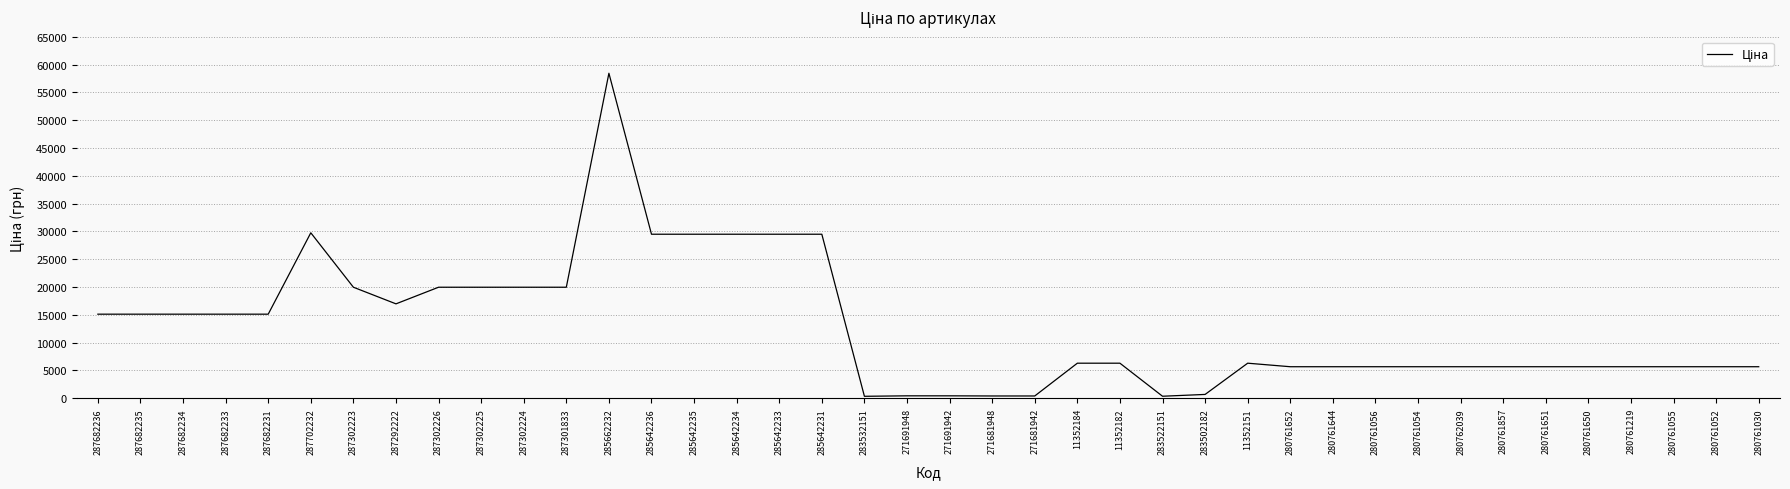

What is the change in value from 285642236 to 11352151?

-23182.7